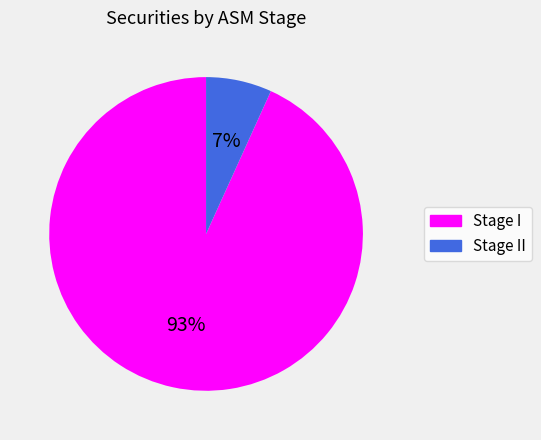

To the nearest percent, what is the difference between the largest and smallest slice percentages?

86%